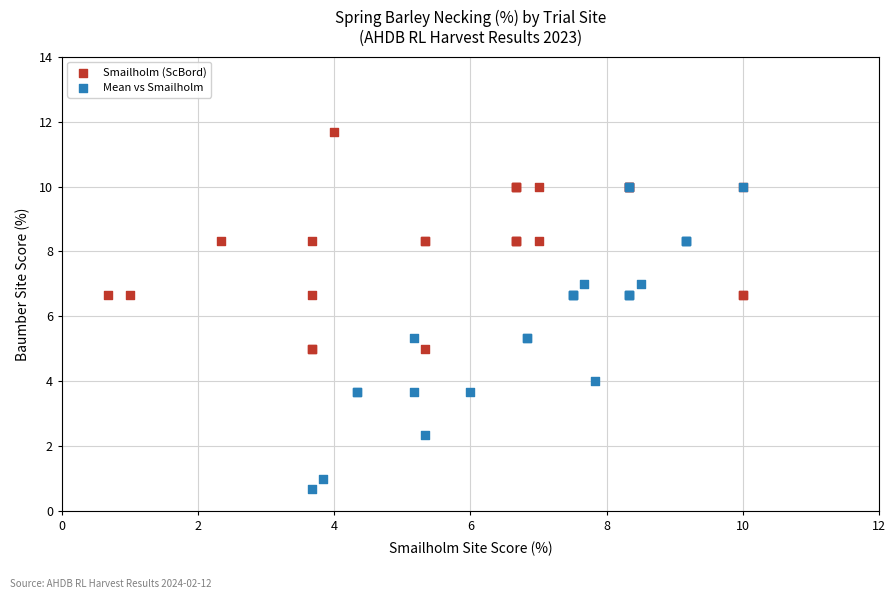

Which series has the largest Y range (max minus min)?

Mean vs Smailholm